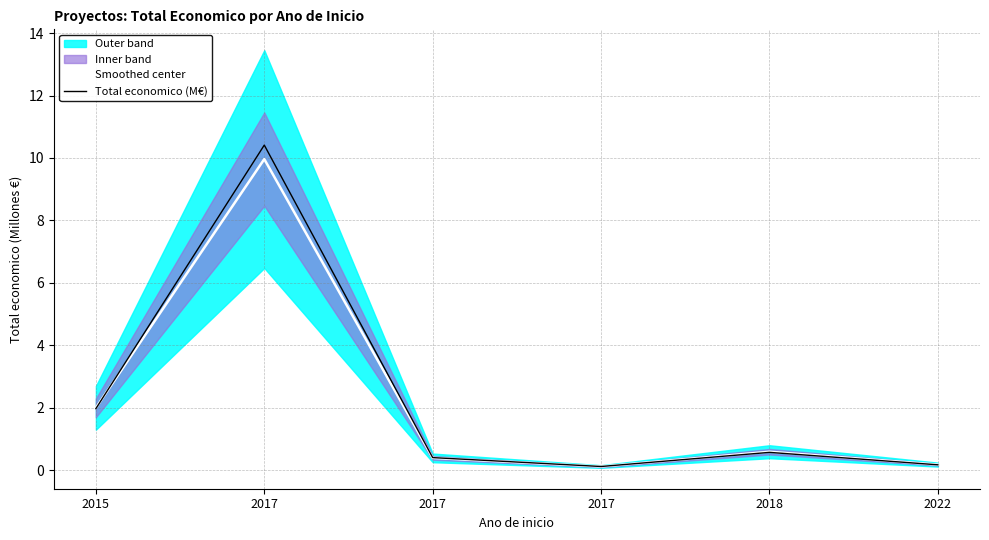

At which category does Smoothed center reach its first local valley?

2017